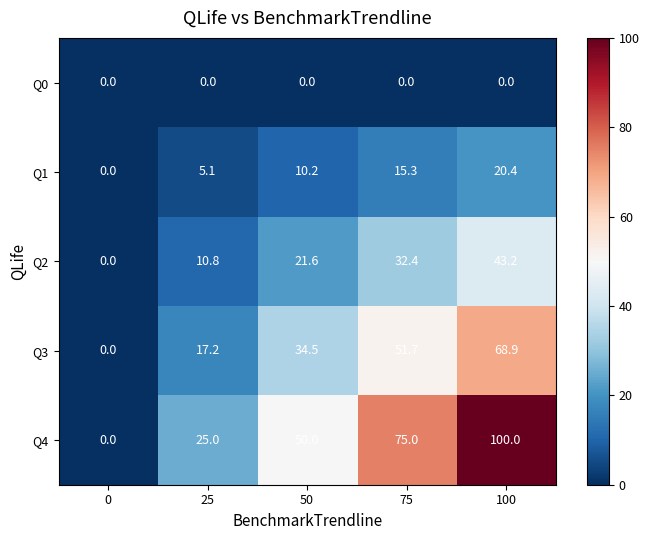

Where is Q2 nearest to the value 21?

50